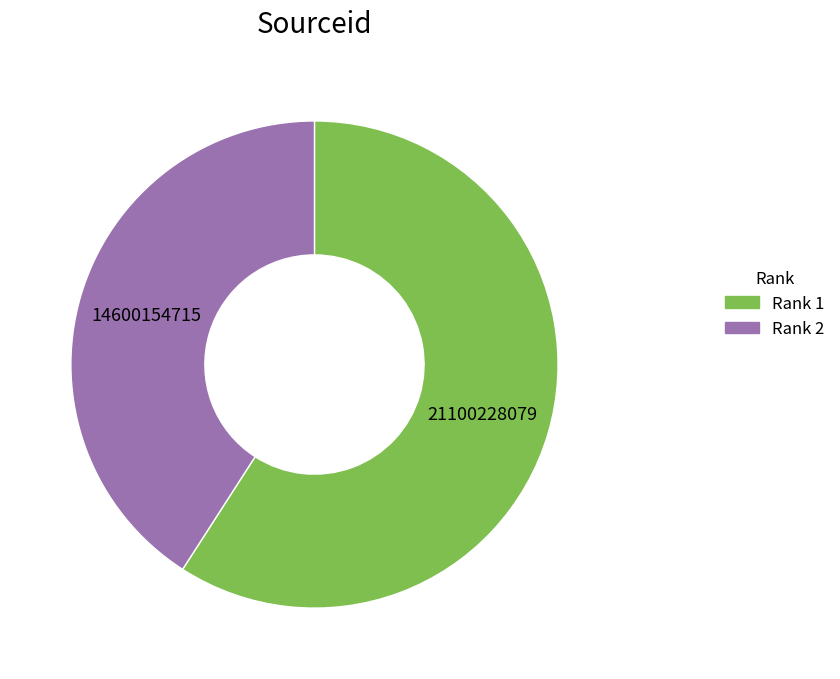

Does Rank 1 account for over 50% of the chart?

Yes